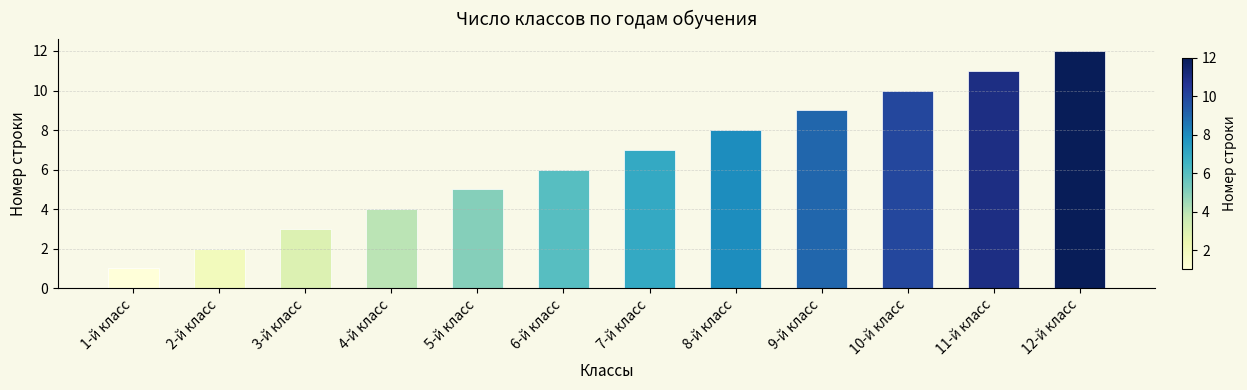

At which category does the chart reach its minimum across all series?

1-й класс